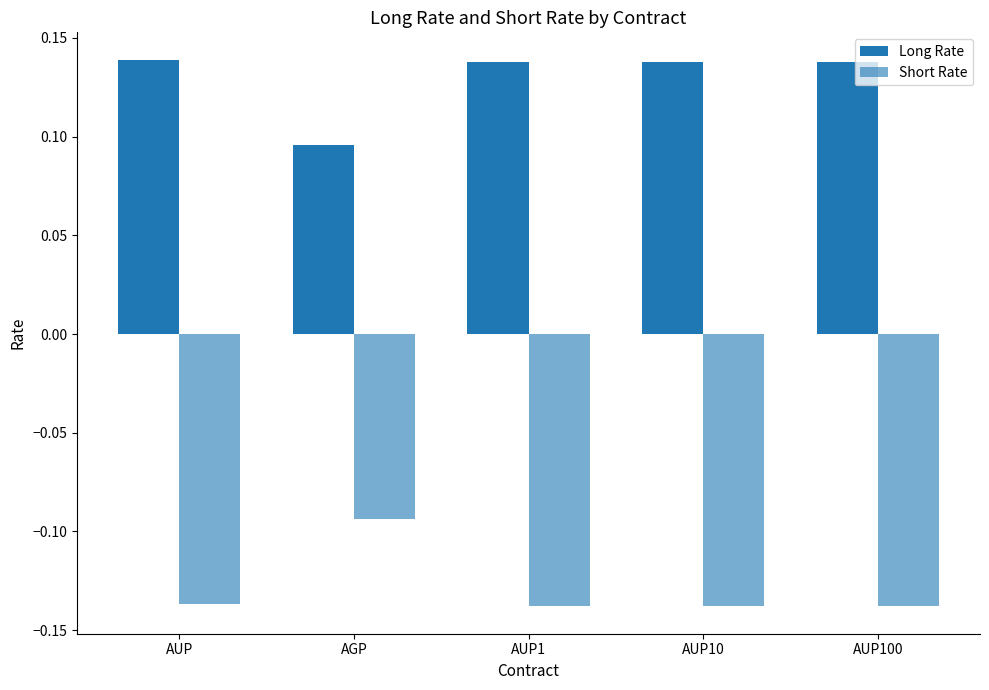

Reading left to right, what are all the values shown in this chart?

Long Rate: 0.1	0.1	0.1	0.1	0.1
Short Rate: -0.1	-0.1	-0.1	-0.1	-0.1